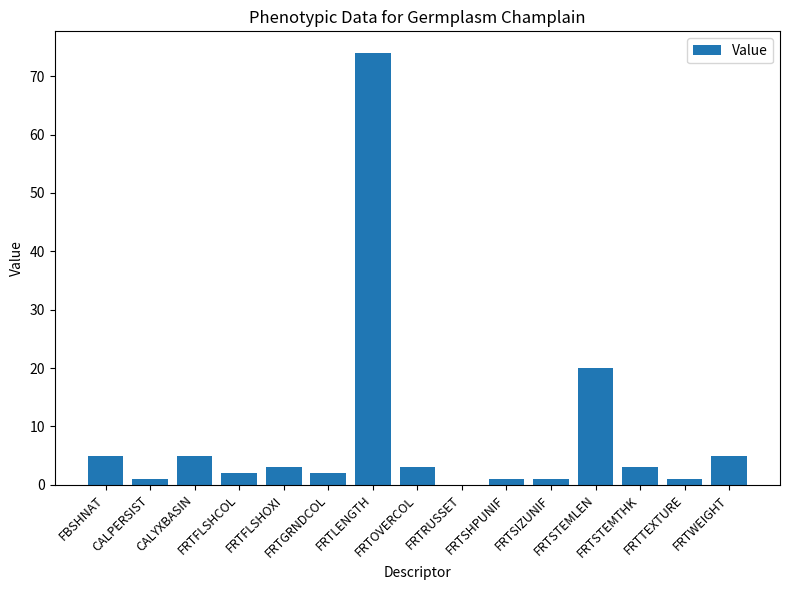

What is the maximum value shown in the chart?

74